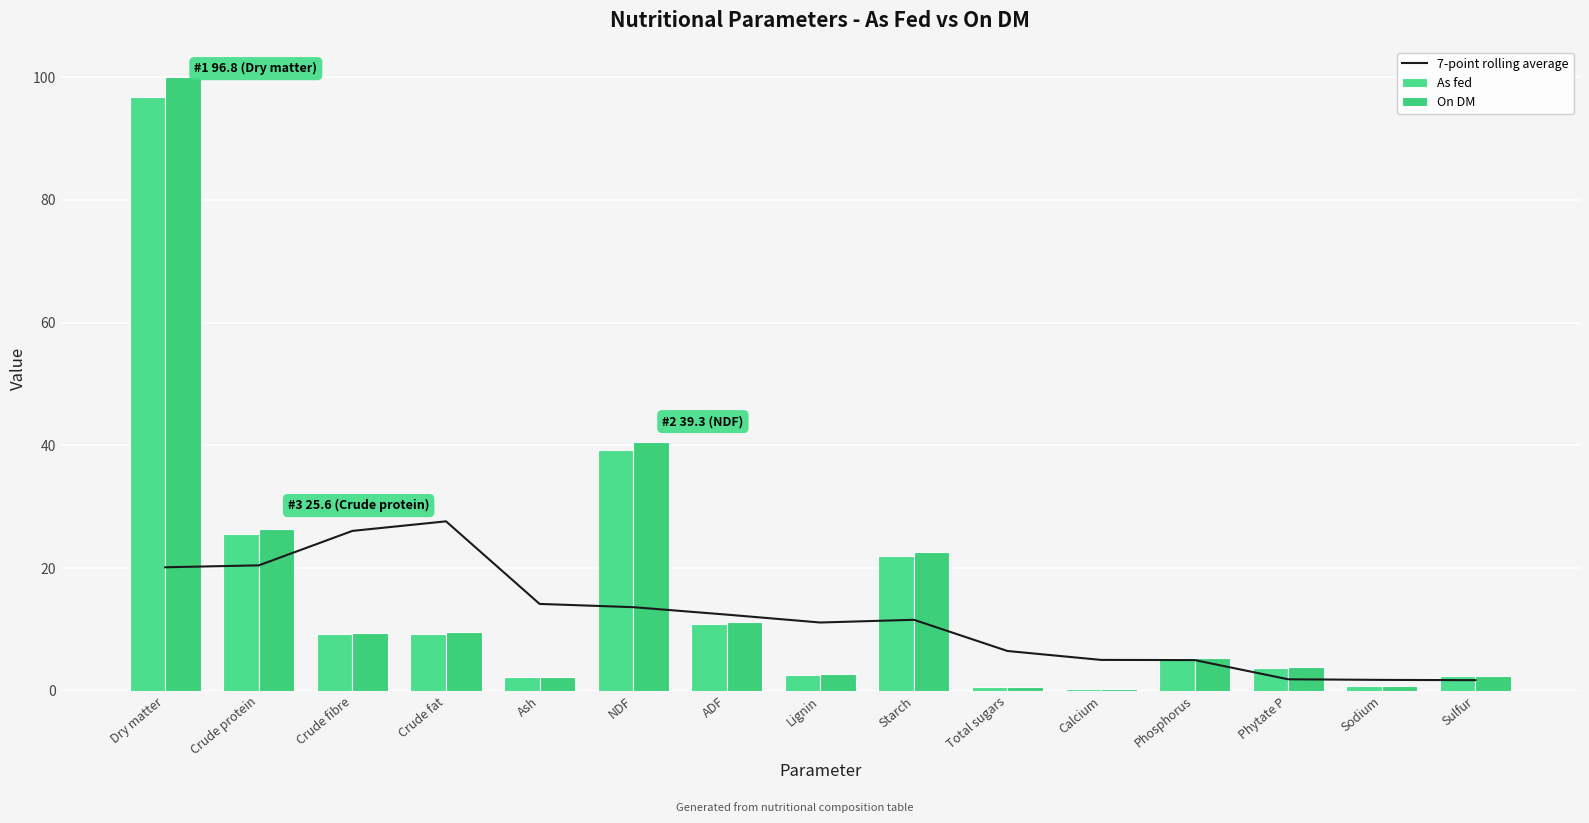

What value does the As fed series have at Dry matter?

96.8